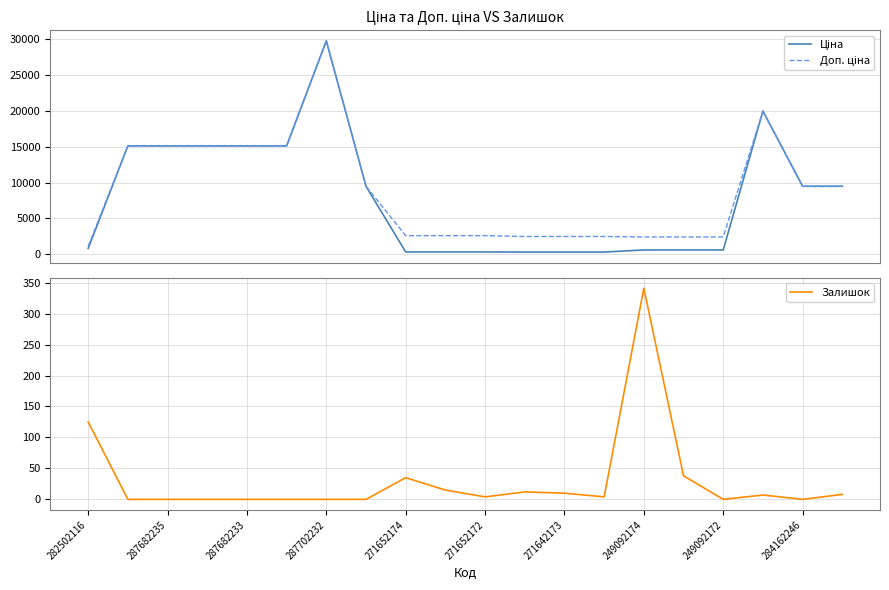

Rank the series by their maximum value, from lowest to highest.

Залишок, Ціна, Доп. ціна